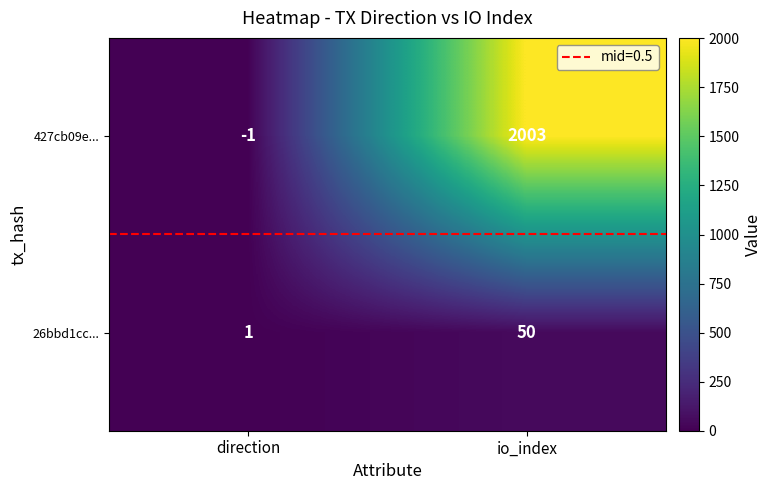

Reading left to right, list all the values displayed in this chart.

427cb09e...: -1	2003
26bbd1cc...: 1	50